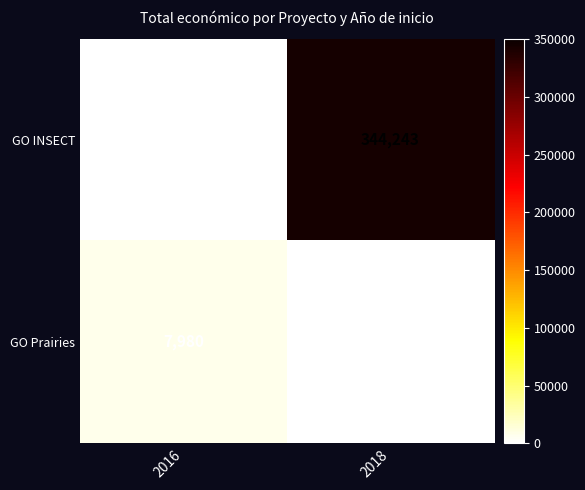

True or false: GO Prairies has a value of 10808 at 2016.

False